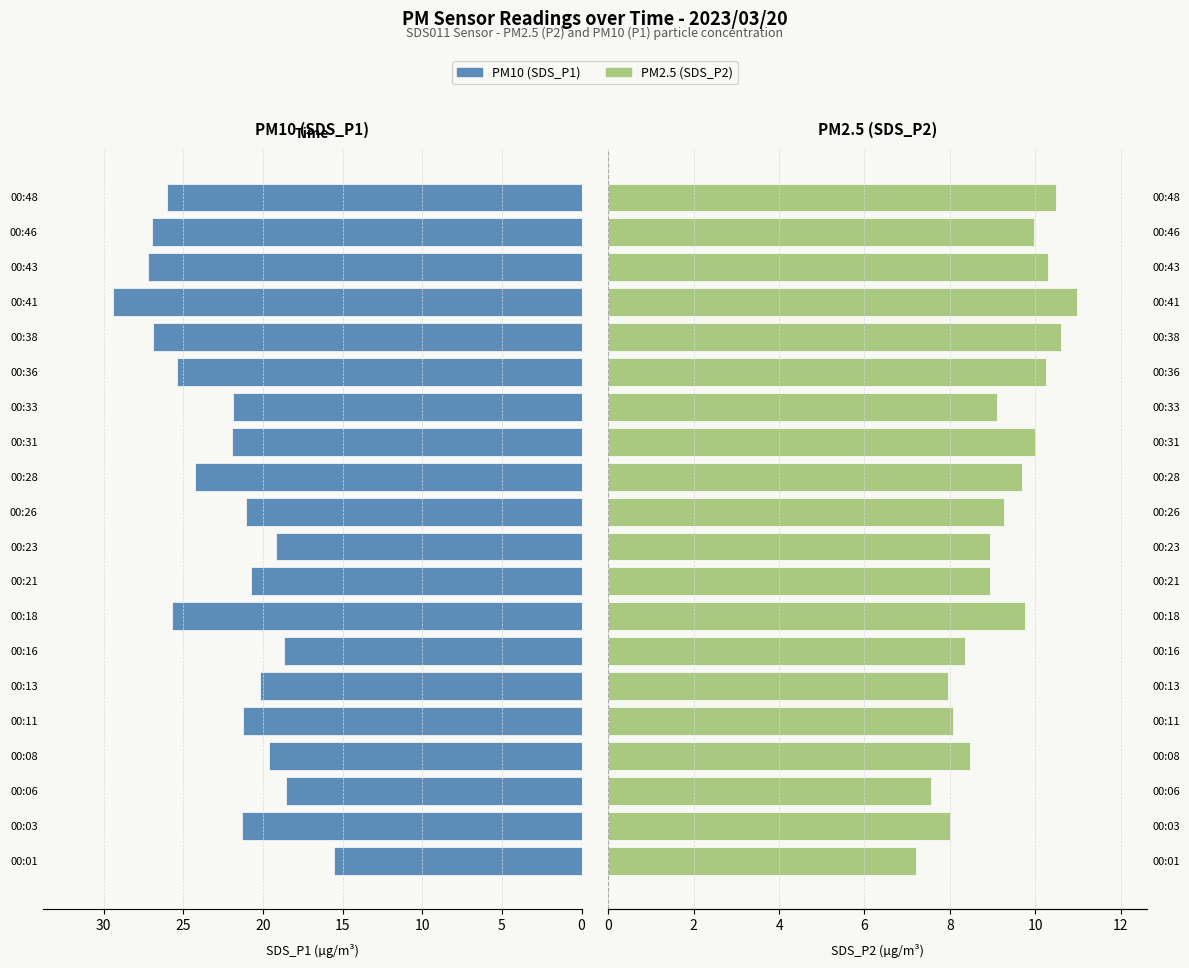

Is the value of SDS_P1 at 00:28 greater than the value of SDS_P2 at 00:23?

Yes